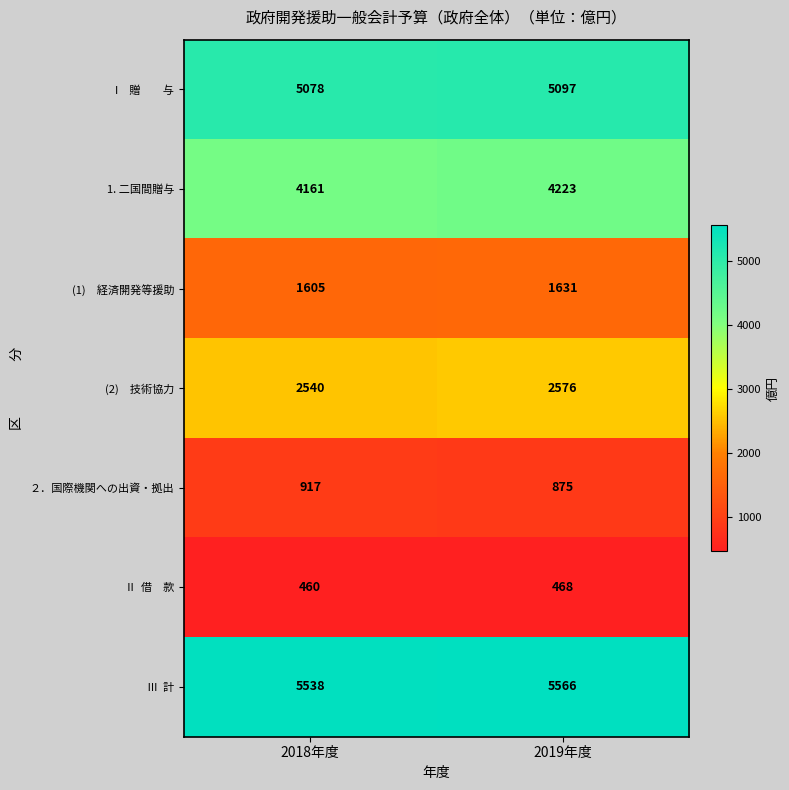

At which category does the chart reach its minimum across all series?

2018年度